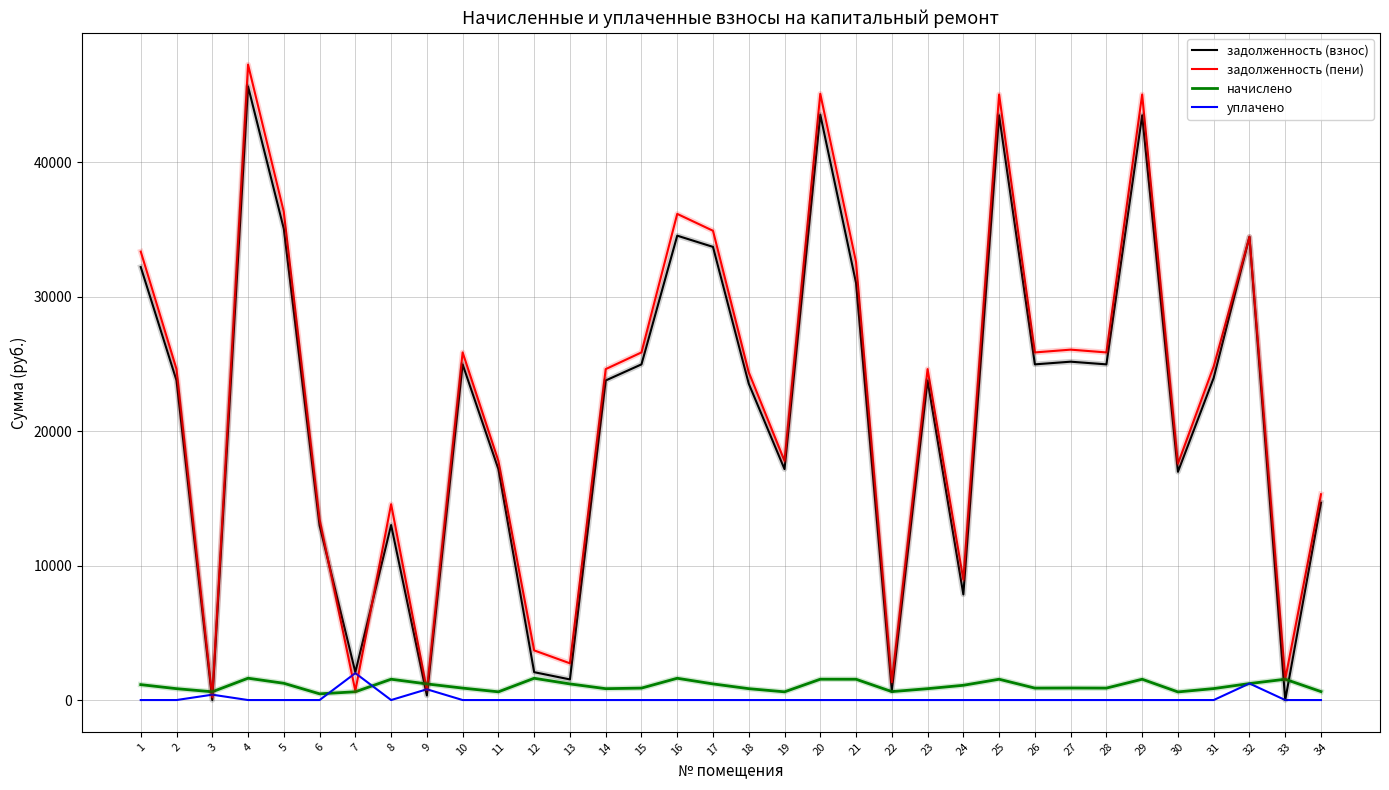

The value of уплачено at 22 is 0.0. True or false?

True